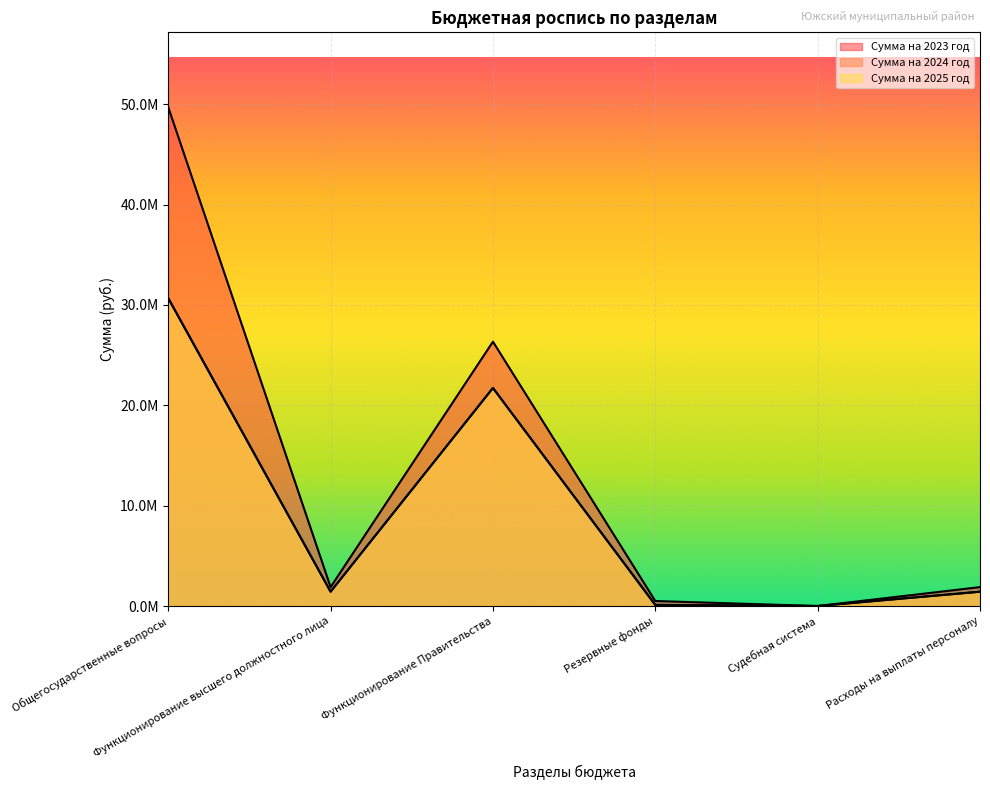

What is the total value across all series at Функционирование Правительства?

69800670.0